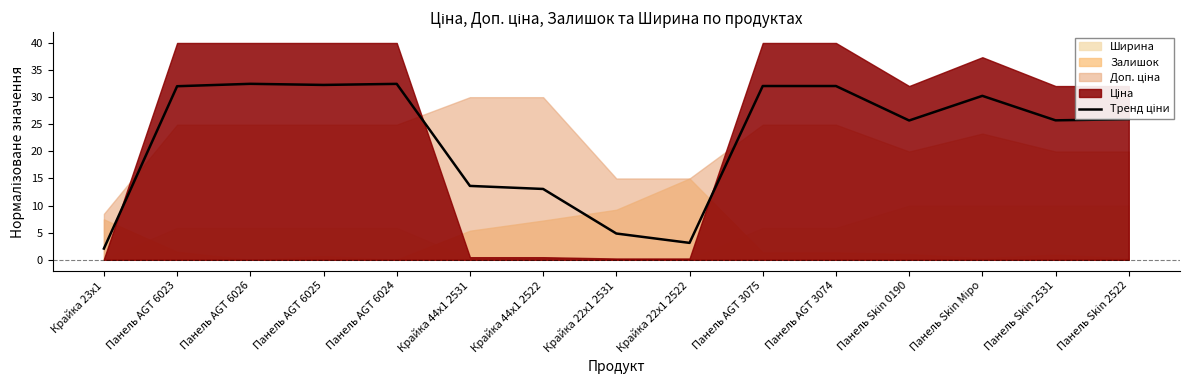

What is the label of the 2nd point from the left?

Панель AGT 6023